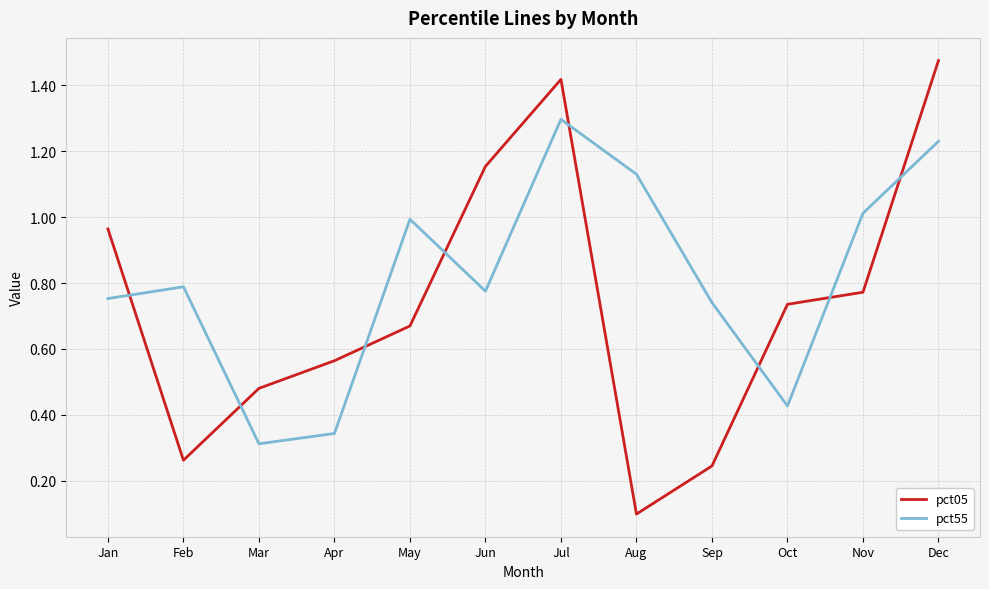

Which series has the widest spread of values?

pct05